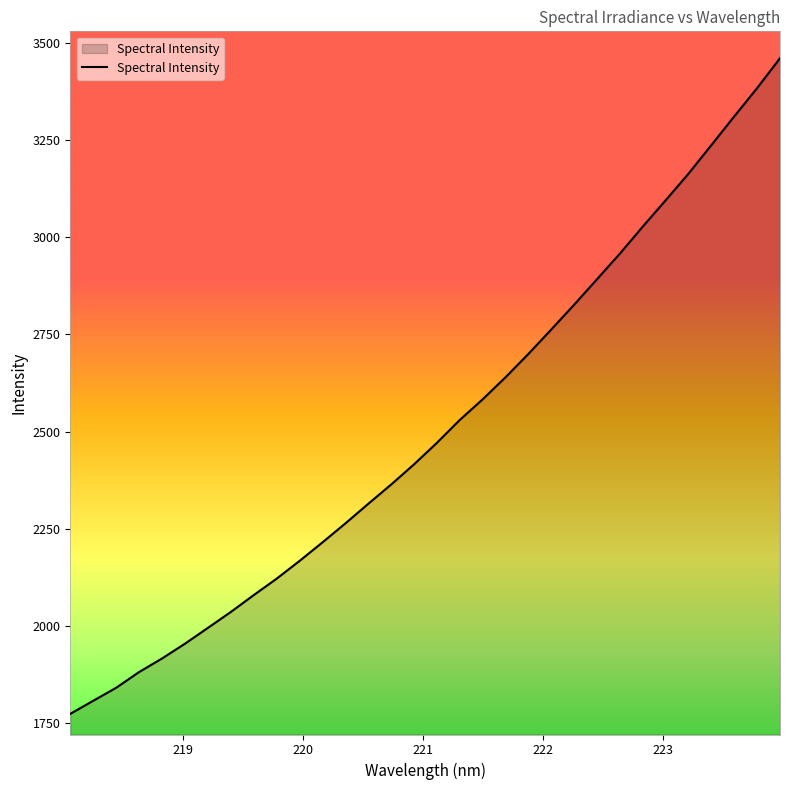

What is the difference between the maximum and minimum values?

1688.9